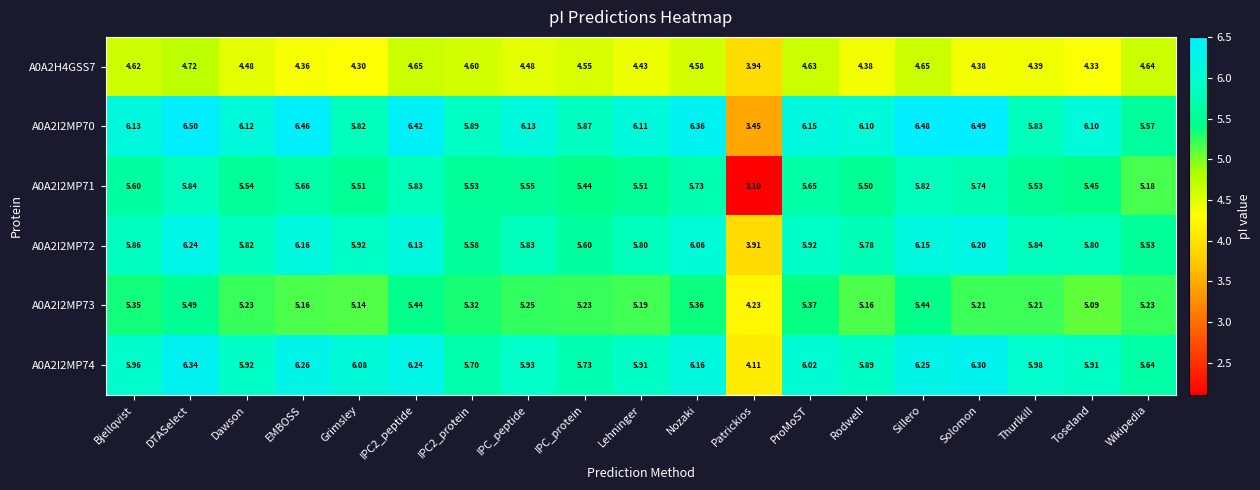

Where does the A0A2I2MP72 series first go above 5?

Bjellqvist